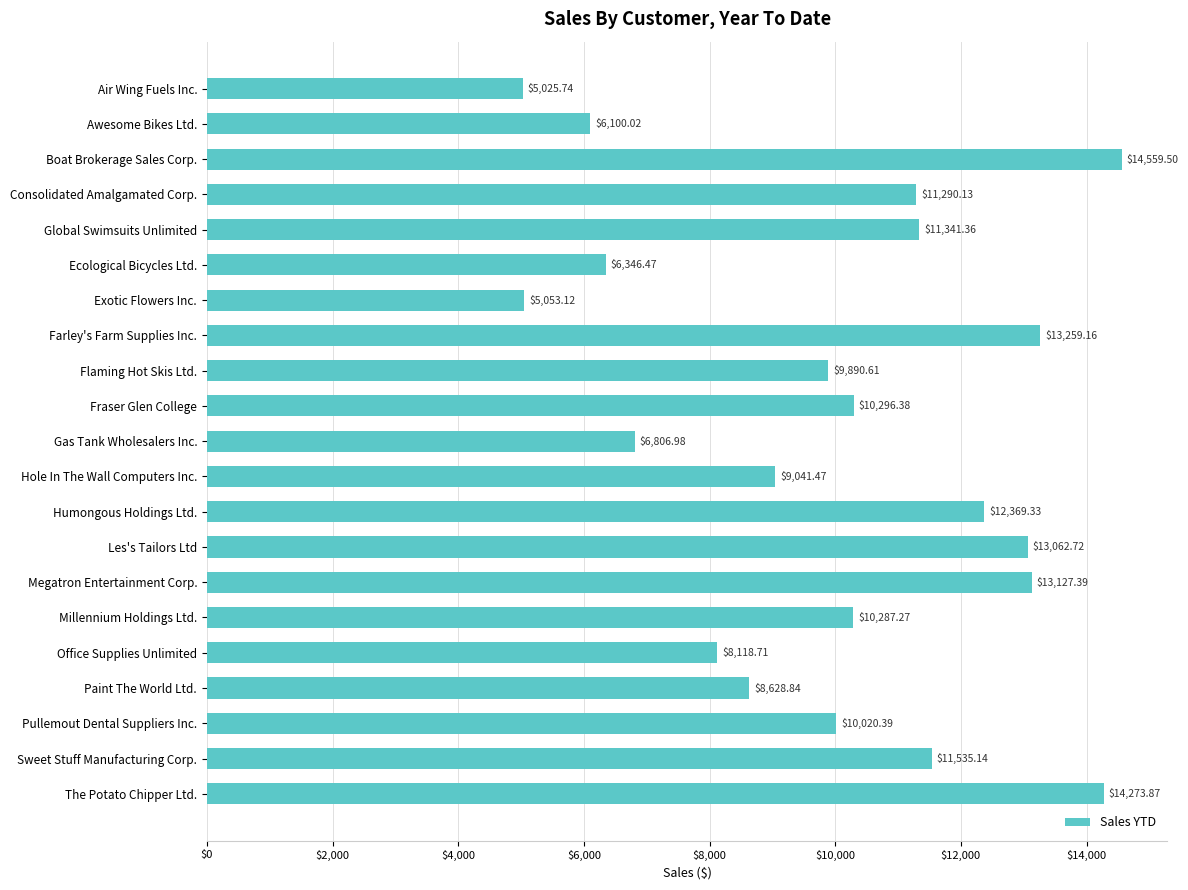

List the labels in order of value, largest first.

Boat Brokerage Sales Corp., The Potato Chipper Ltd., Farley's Farm Supplies Inc., Megatron Entertainment Corp., Les's Tailors Ltd, Humongous Holdings Ltd., Sweet Stuff Manufacturing Corp., Global Swimsuits Unlimited, Consolidated Amalgamated Corp., Fraser Glen College, Millennium Holdings Ltd., Pullemout Dental Suppliers Inc., Flaming Hot Skis Ltd., Hole In The Wall Computers Inc., Paint The World Ltd., Office Supplies Unlimited, Gas Tank Wholesalers Inc., Ecological Bicycles Ltd., Awesome Bikes Ltd., Exotic Flowers Inc., Air Wing Fuels Inc.